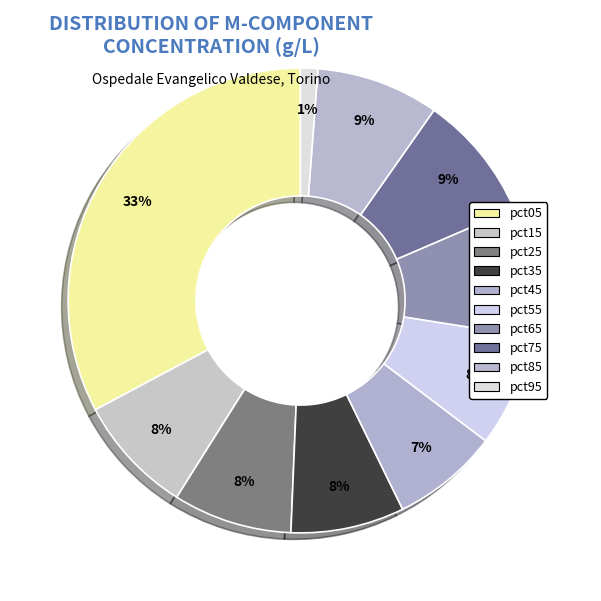

What percentage is the pct35 slice, to the nearest percent?

8%